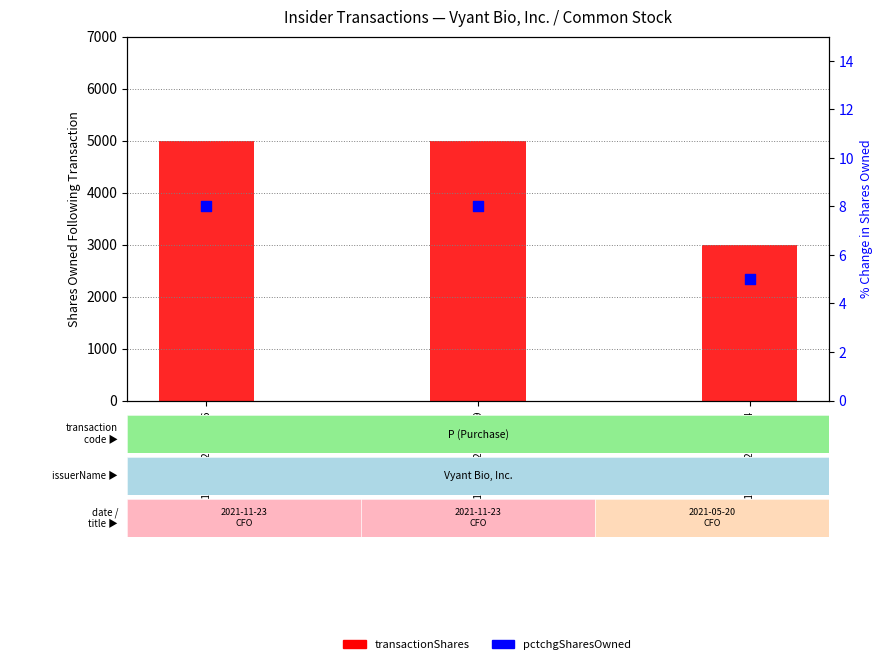

What are all the series names shown in the legend?

transactionShares, pctchgSharesOwned